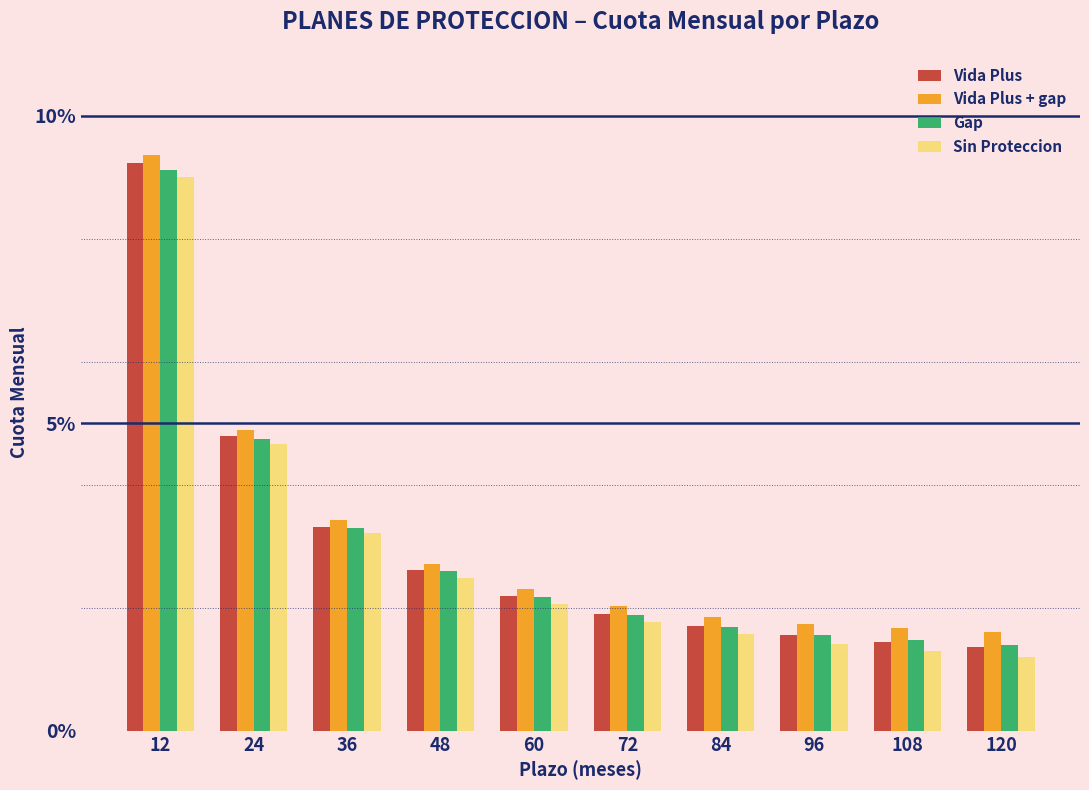

Between 48 and 108, which series saw the biggest shift?

Sin Proteccion